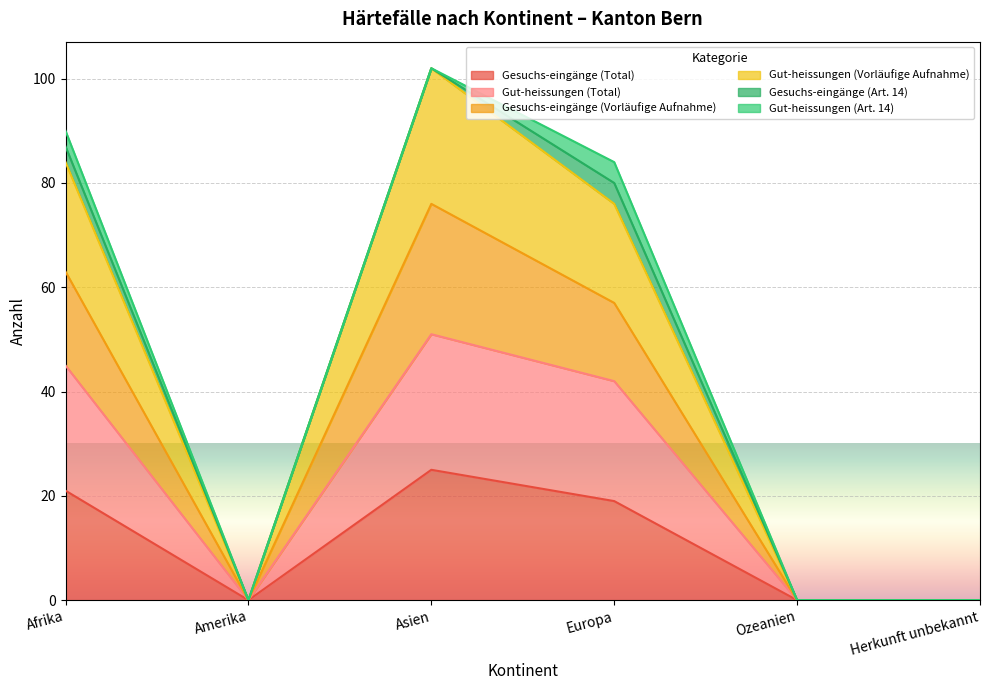

True or false: Gesuchs-eingänge (Total) has more than 1 points higher than both neighbors.

False